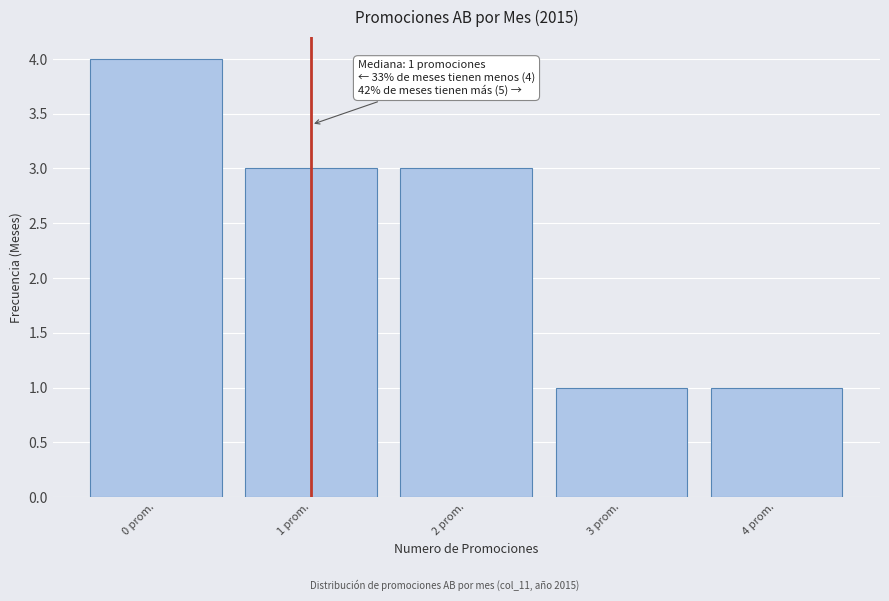

Reading left to right, transcribe all the data shown in this chart.

0 prom.=4	1 prom.=3	2 prom.=3	3 prom.=1	4 prom.=1